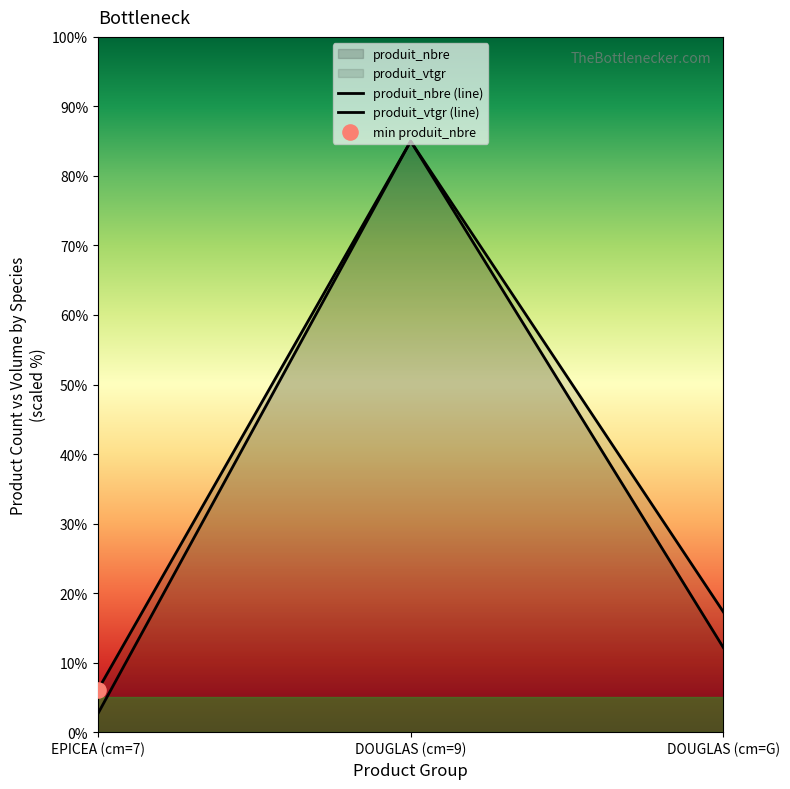

Which series has the widest spread of Y values?

produit_vtgr